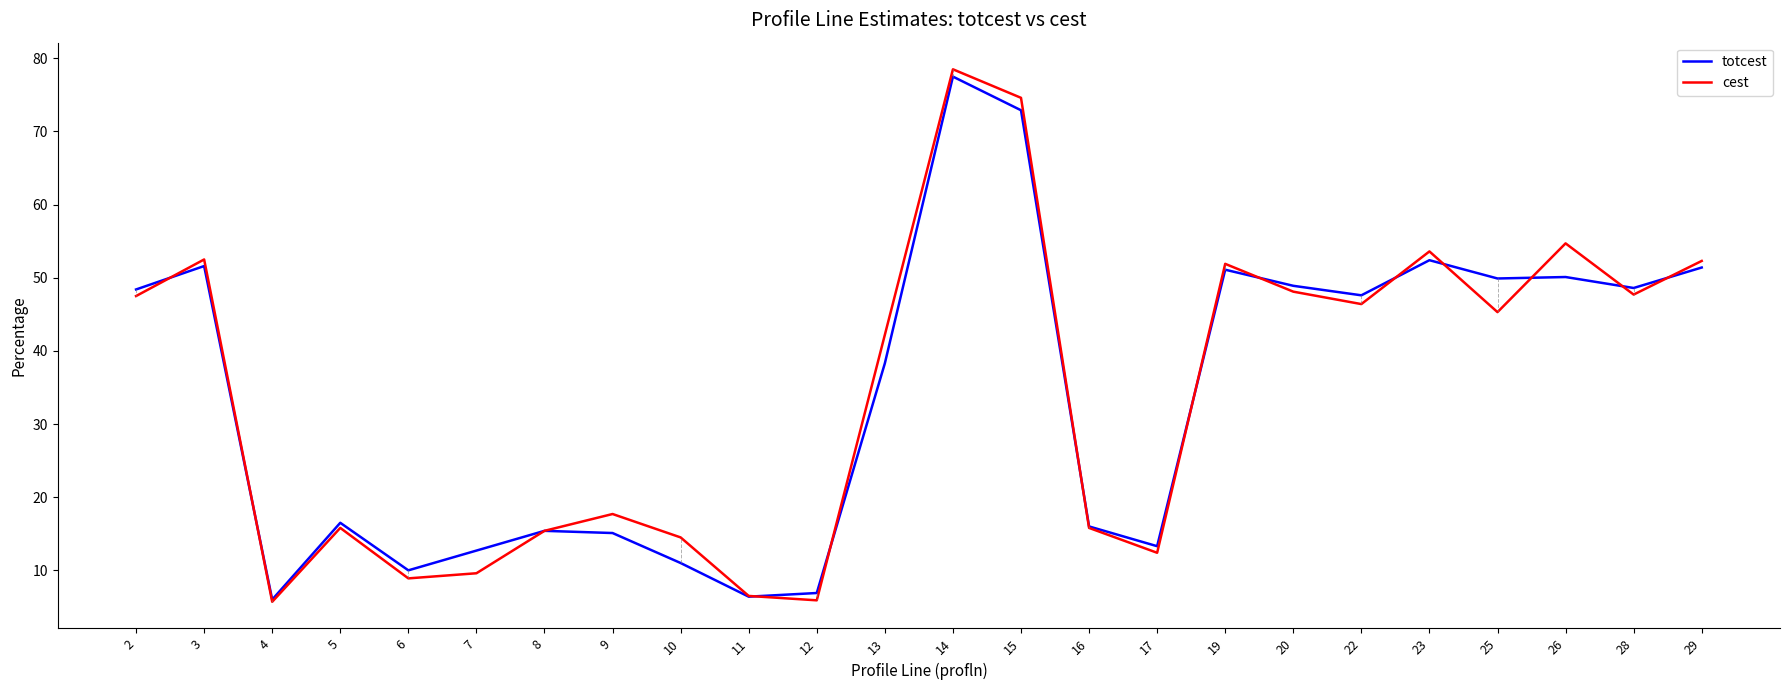

Count the number of categories in the chart.

24